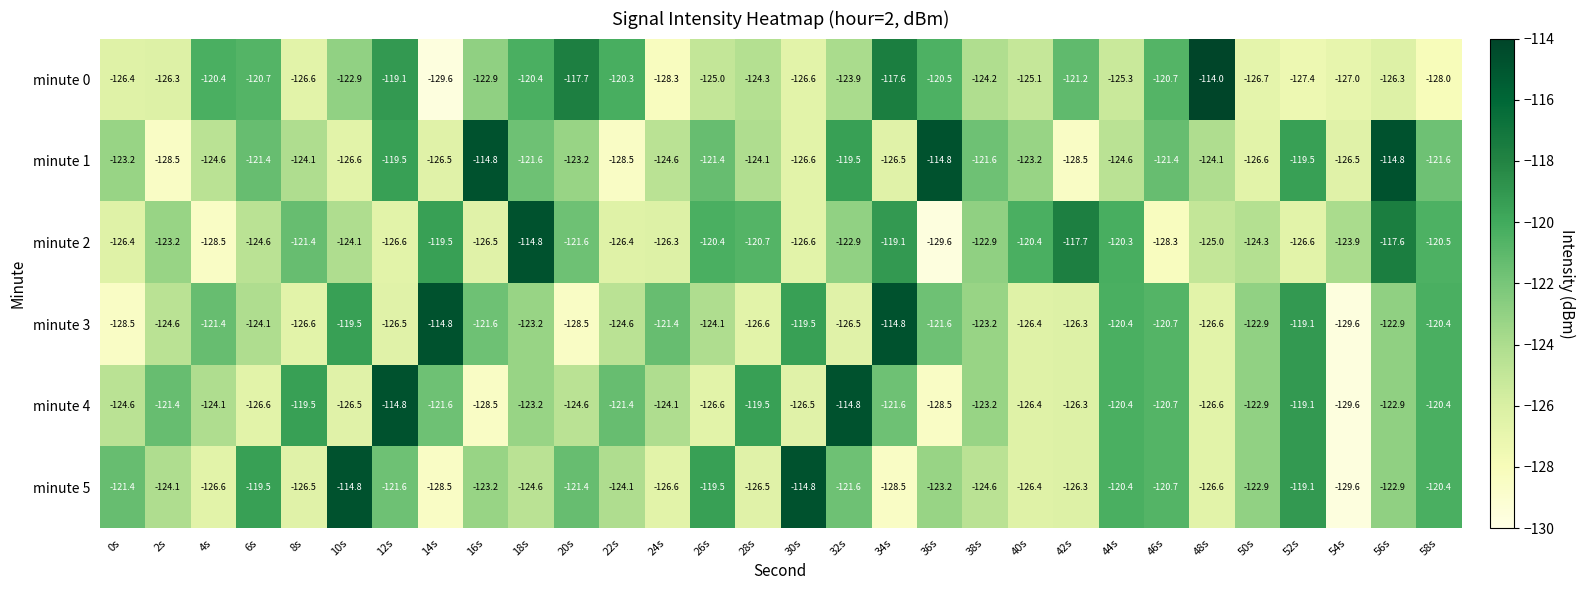

Which series changed the most between 14s and 58s?

minute 5